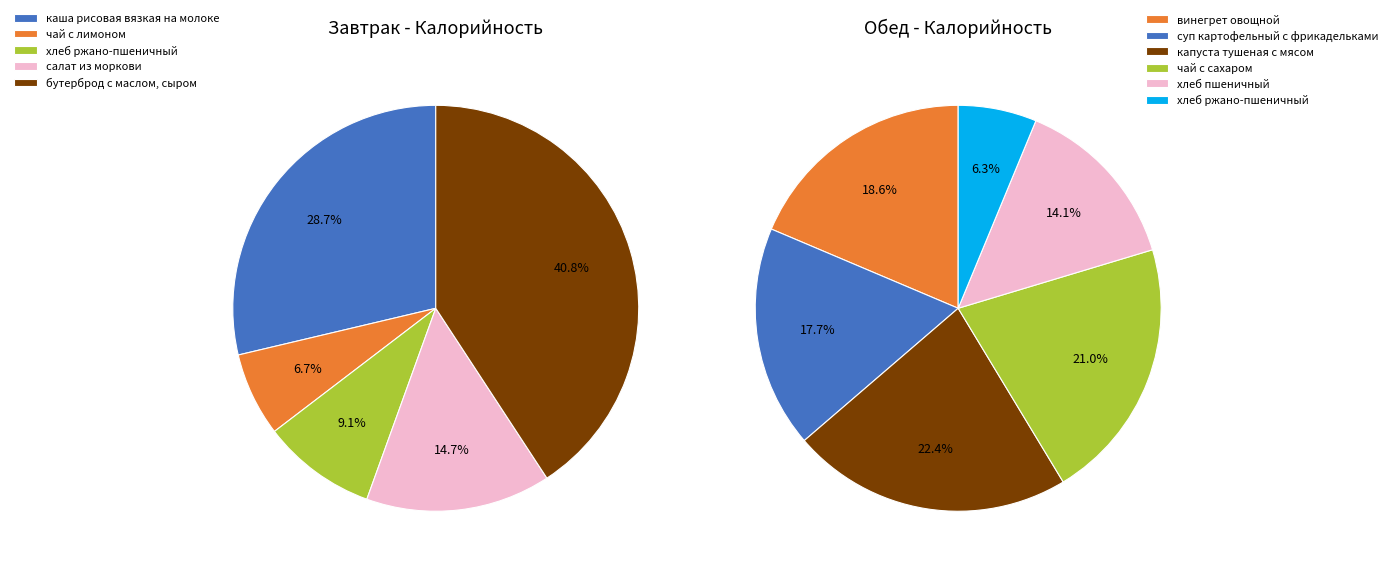

What percentage is the хлеб ржано-пшеничный slice, to the nearest percent?

9%